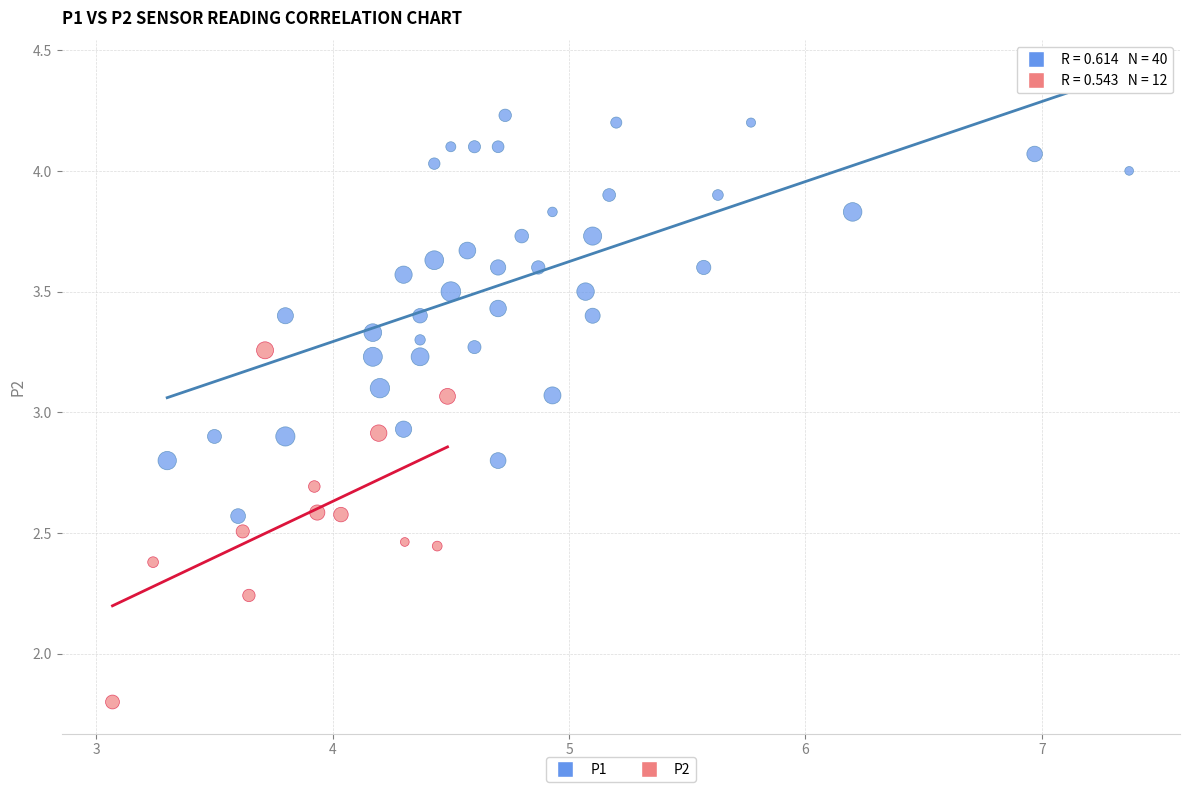

Which series contains the lowest Y value?

P2